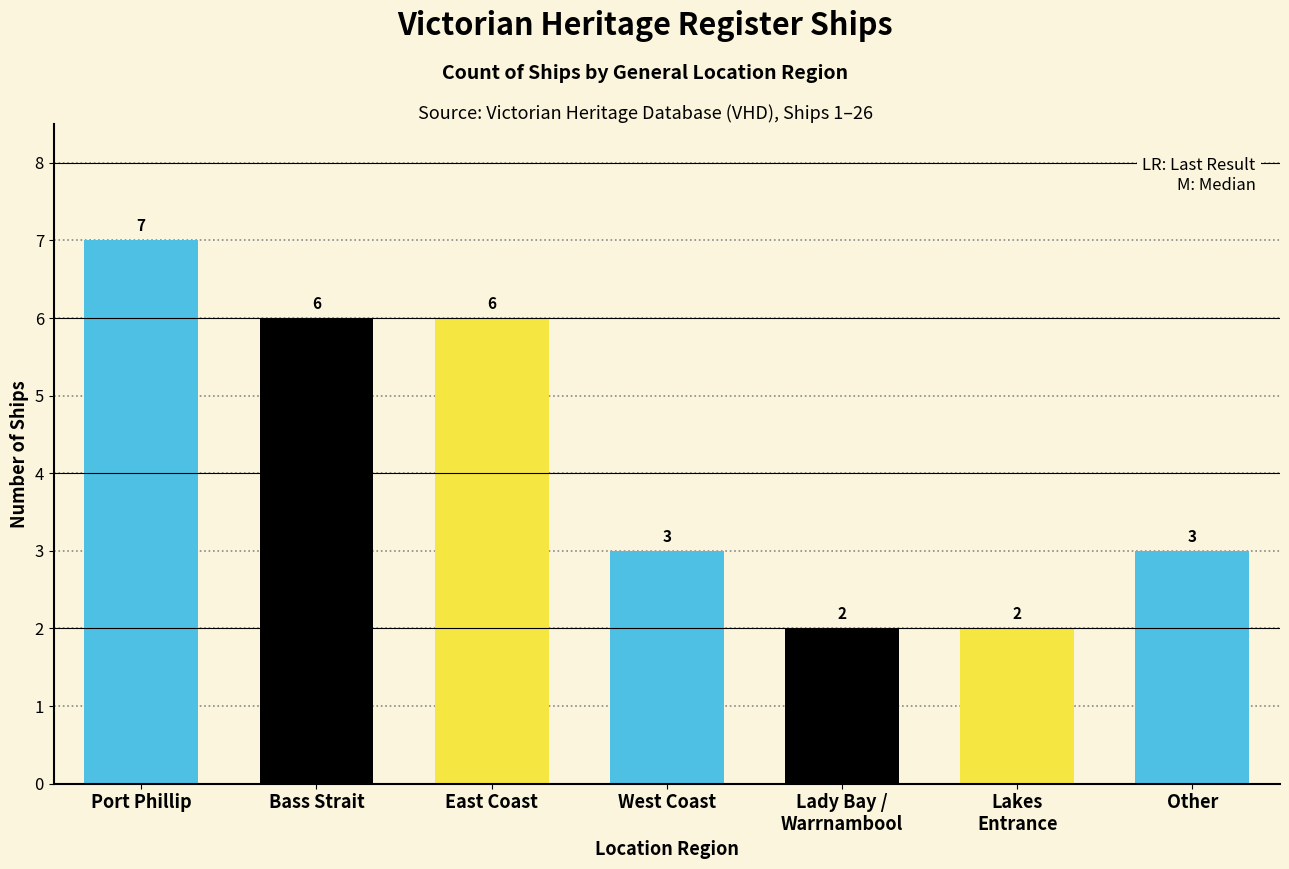

What position from the left is West Coast?

4